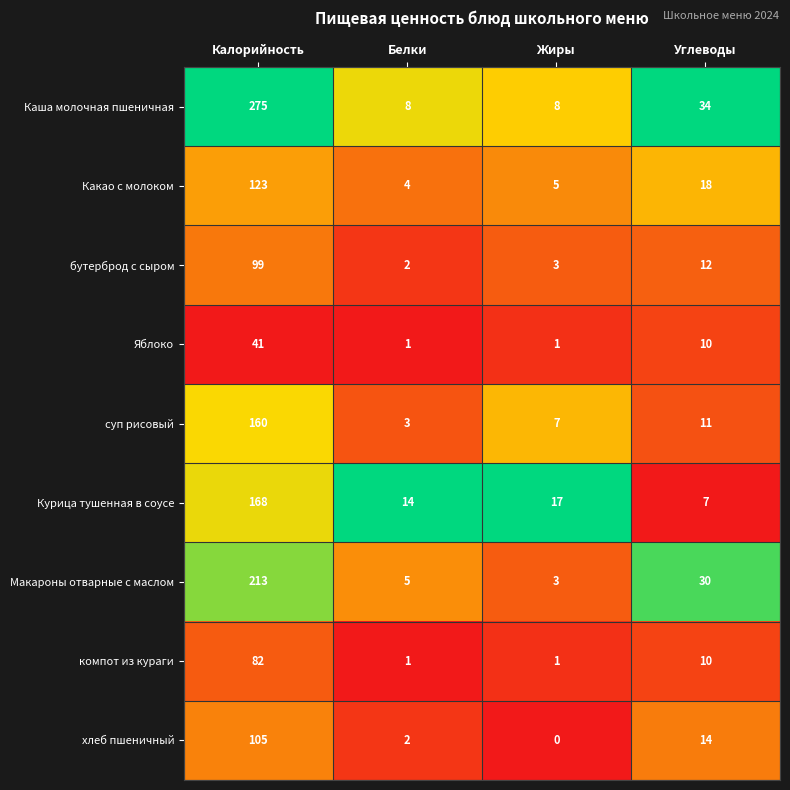

Is it true that Курица тушенная в соусе equals 23 at Жиры?

False